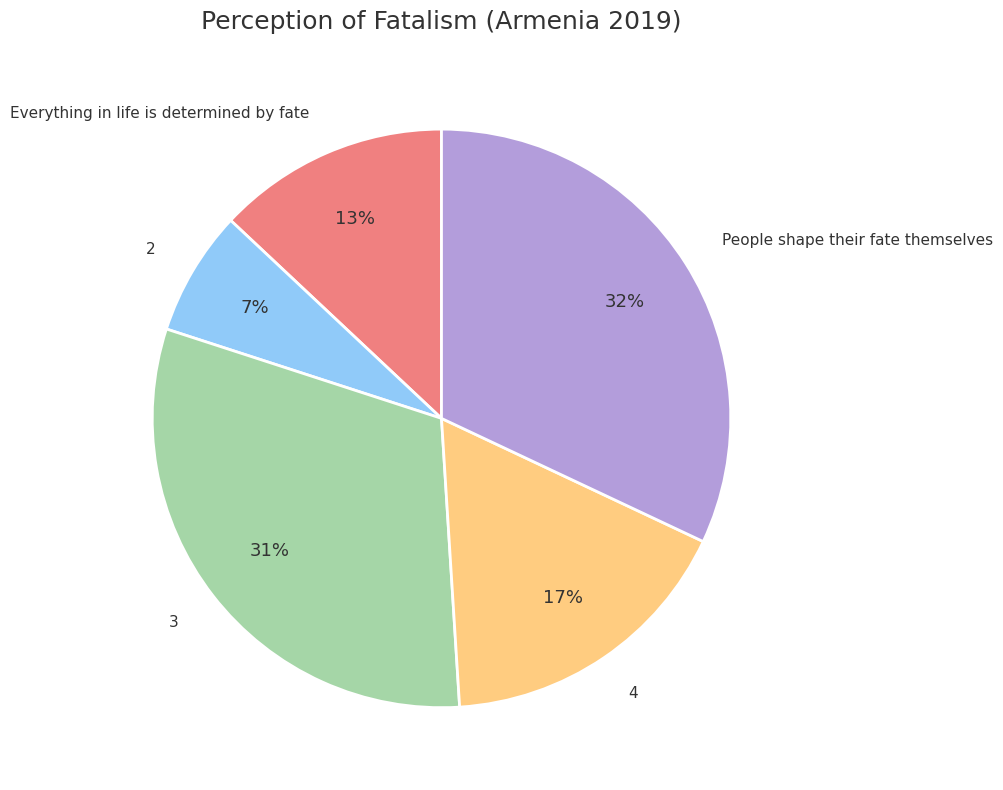

Do 4 and People shape their fate themselves together represent more than half of the pie?

No